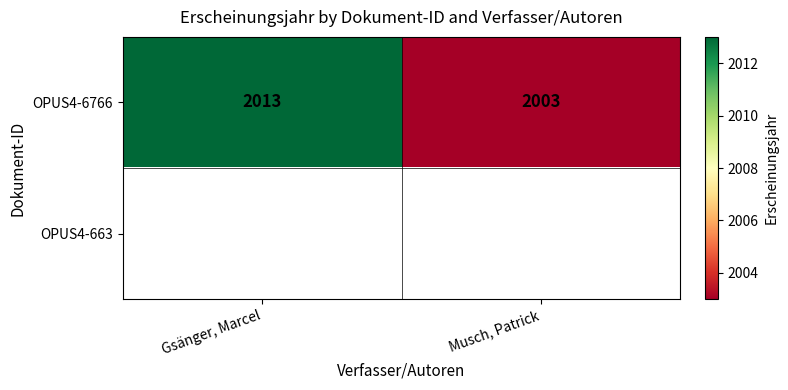

Read the OPUS4-6766 value at Gsänger, Marcel, to the nearest 5.

2015